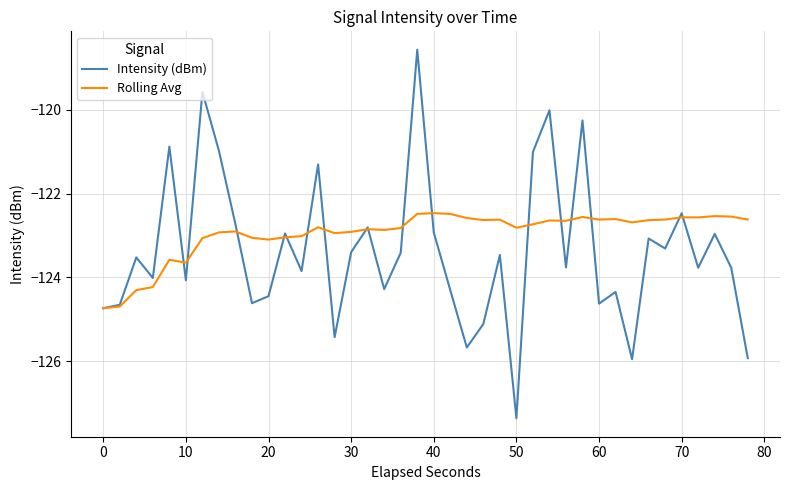

At how many categories does at least one series exceed -119?

1